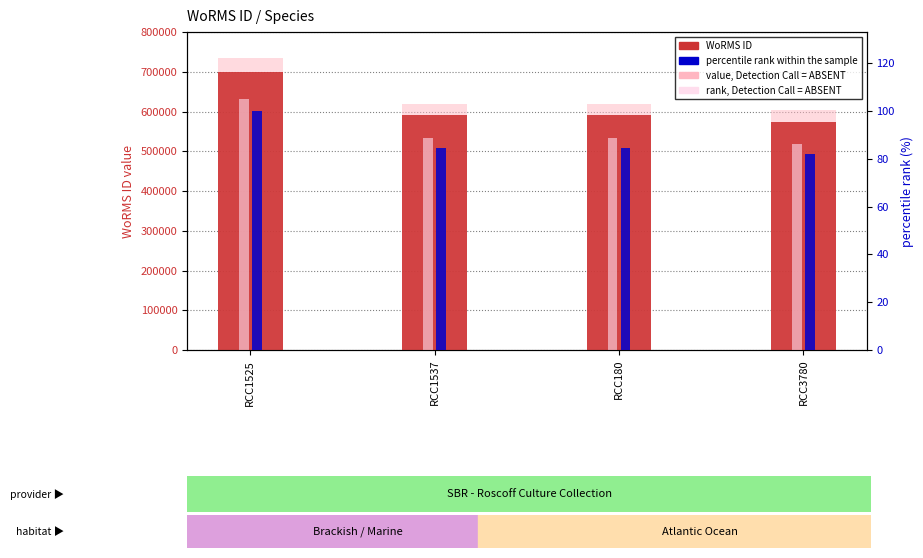

Is it true that value, Detection Call = ABSENT equals 319696.2 at RCC3780?

False